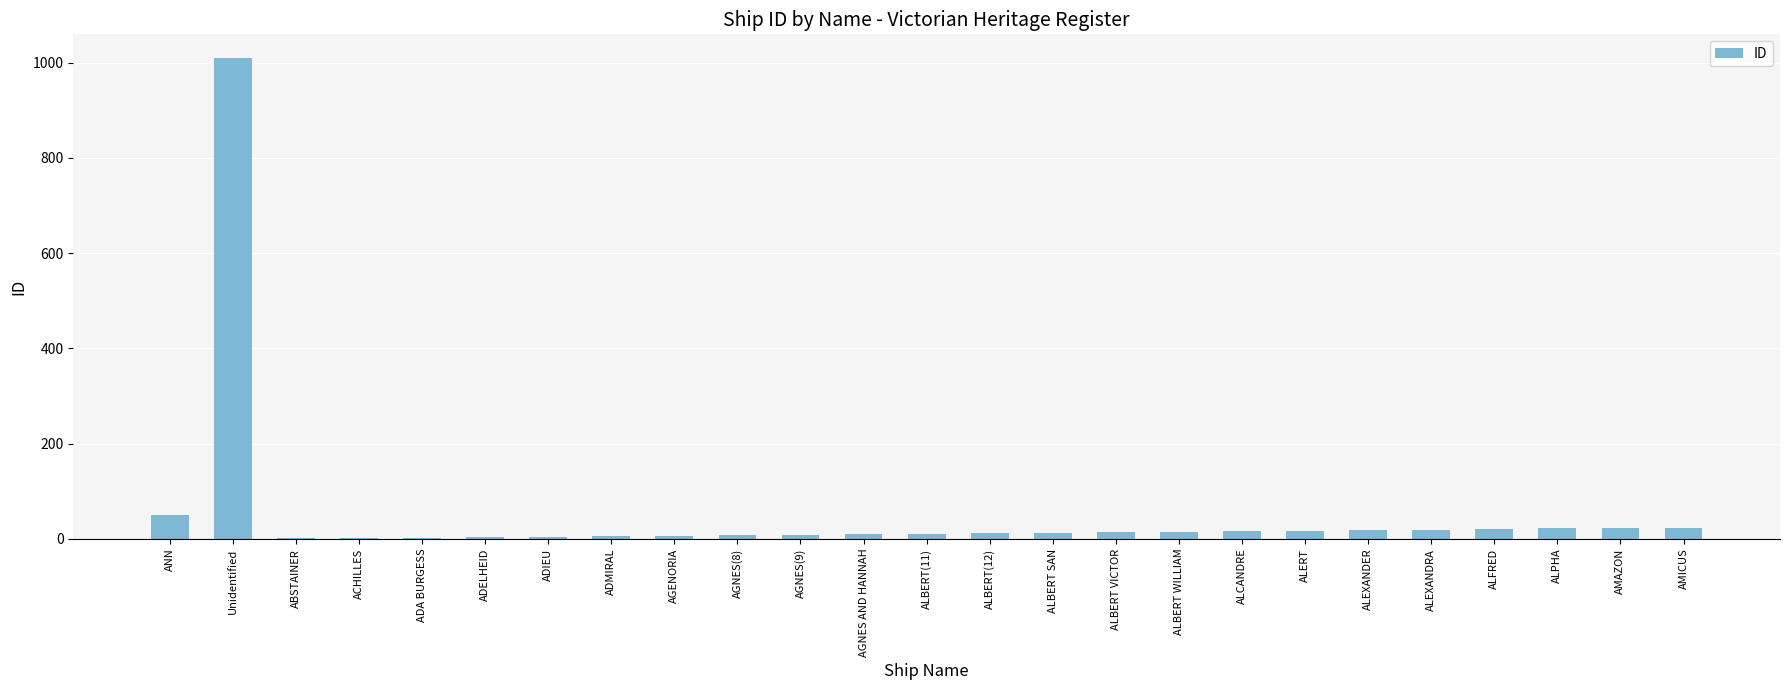

What is the change in value from ADIEU to ALBERT VICTOR?

+9